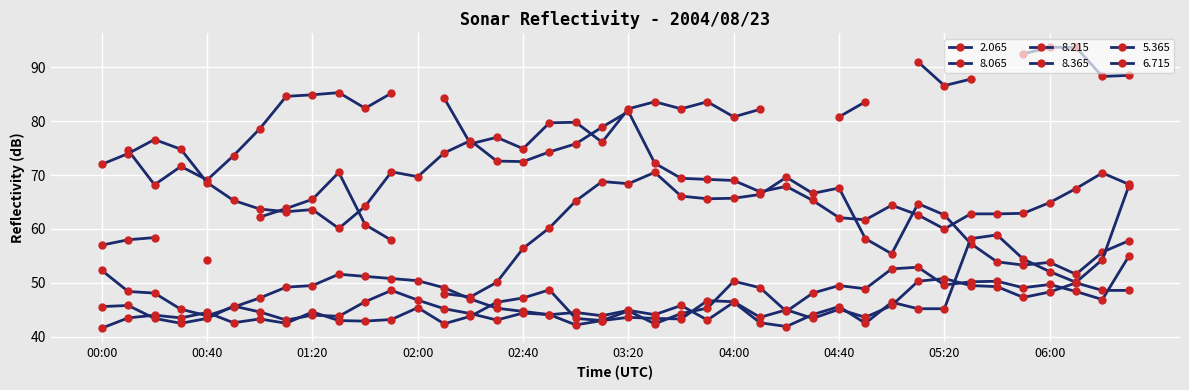

How many data points in 8.065 are above 48?

24